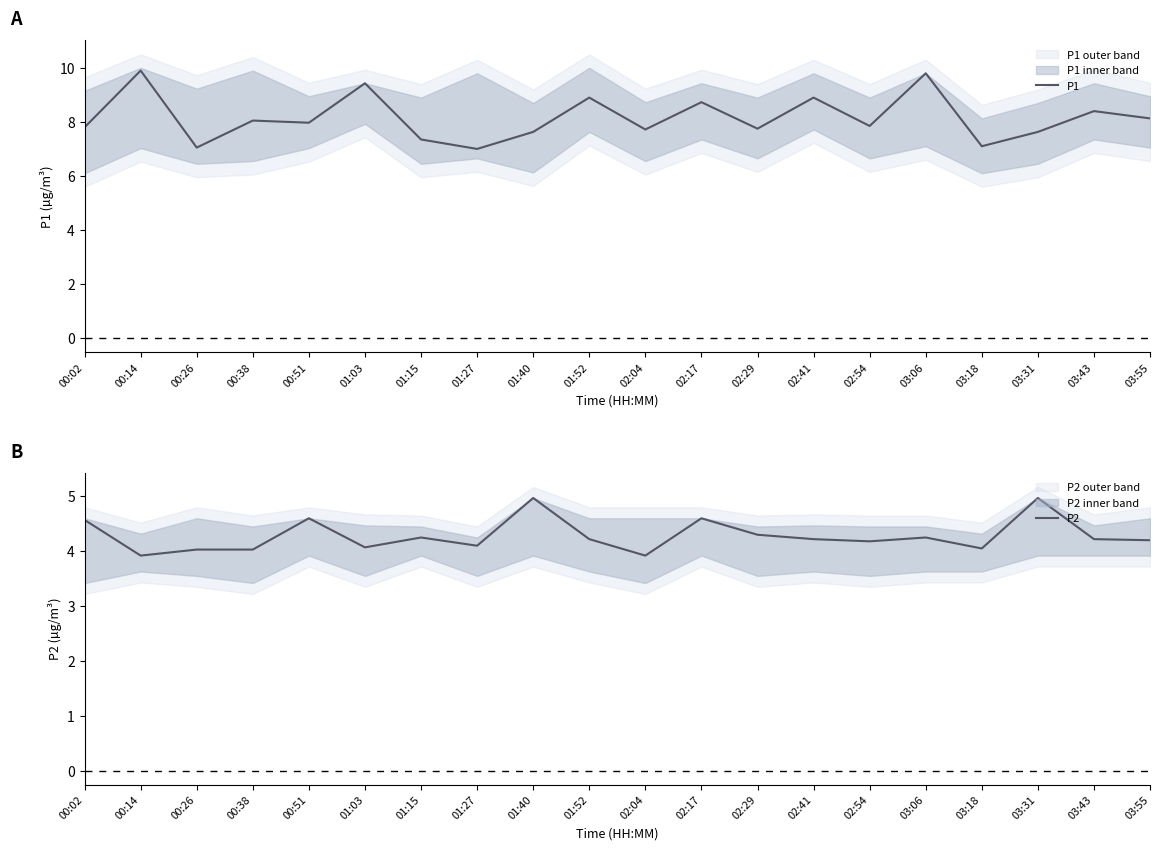

Reading right to left, what are all the values shown in this chart?

P1: 03:55=8.1	03:43=8.4	03:31=7.6	03:18=7.1	03:06=9.8	02:54=7.8	02:41=8.9	02:29=7.8	02:17=8.7	02:04=7.7	01:52=8.9	01:40=7.6	01:27=7.0	01:15=7.3	01:03=9.4	00:51=8.0	00:38=8.1	00:26=7.0	00:14=9.9	00:02=7.8
P2: 03:55=4.2	03:43=4.2	03:31=5.0	03:18=4.0	03:06=4.2	02:54=4.2	02:41=4.2	02:29=4.3	02:17=4.6	02:04=3.9	01:52=4.2	01:40=5.0	01:27=4.1	01:15=4.2	01:03=4.1	00:51=4.6	00:38=4.0	00:26=4.0	00:14=3.9	00:02=4.6